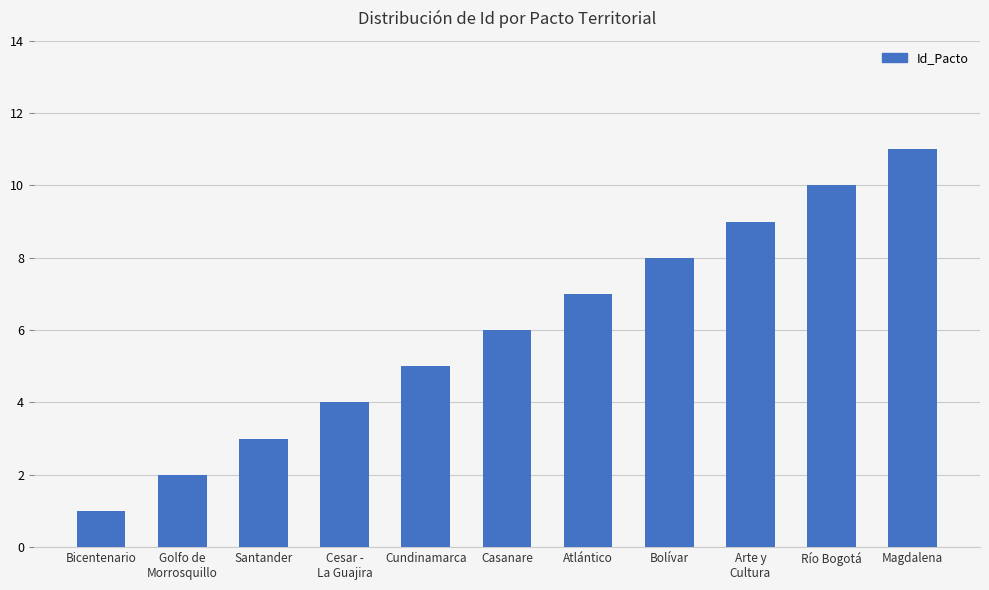

What is the label of the 3rd bar from the left?

Santander